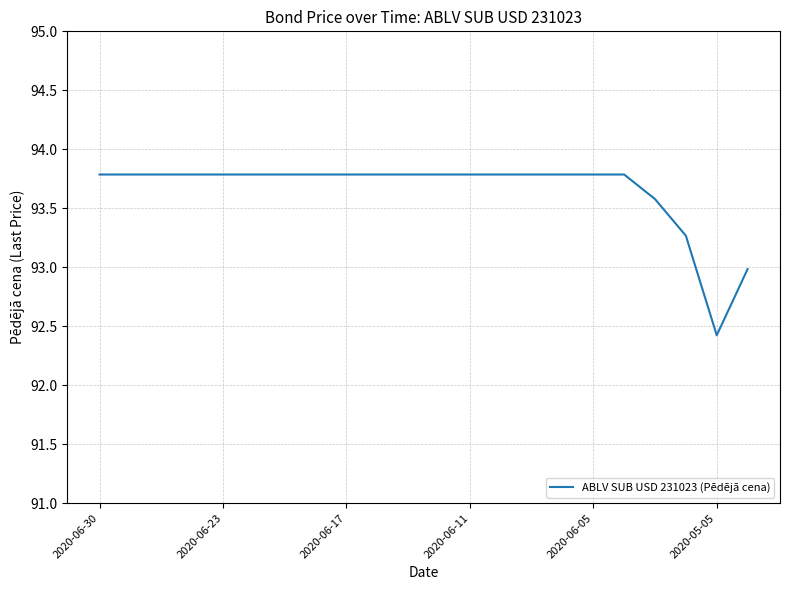

What is the greatest value displayed?

93.8